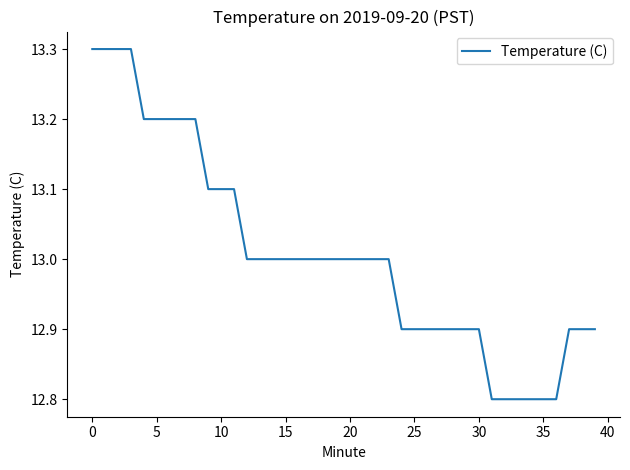

Reading left to right, list all the values displayed in this chart.

13.3	13.3	13.3	13.3	13.2	13.2	13.2	13.2	13.2	13.1	13.1	13.1	13.0	13.0	13.0	13.0	13.0	13.0	13.0	13.0	13.0	13.0	13.0	13.0	12.9	12.9	12.9	12.9	12.9	12.9	12.9	12.8	12.8	12.8	12.8	12.8	12.8	12.9	12.9	12.9